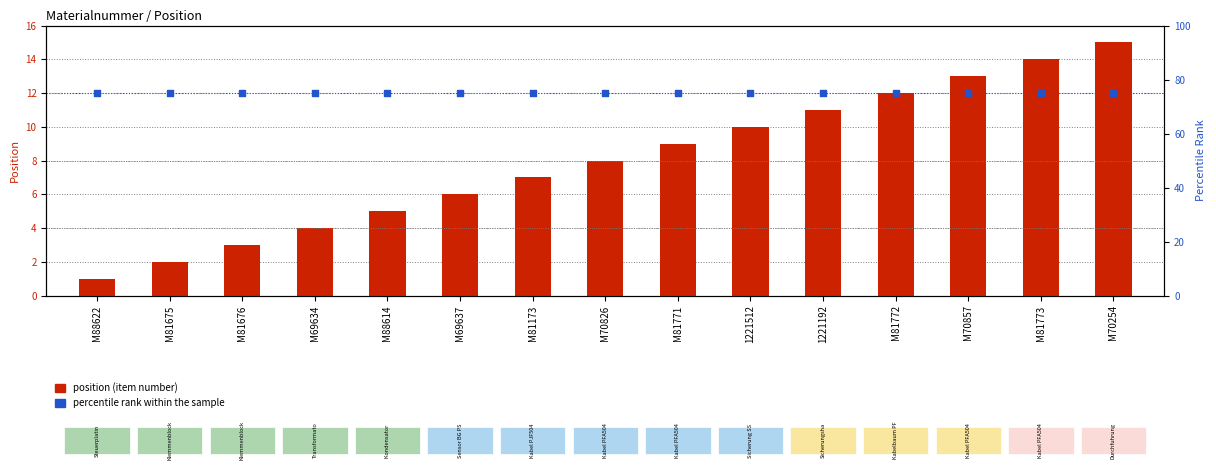

What are all the series names shown in the legend?

position (item number), percentile rank within the sample